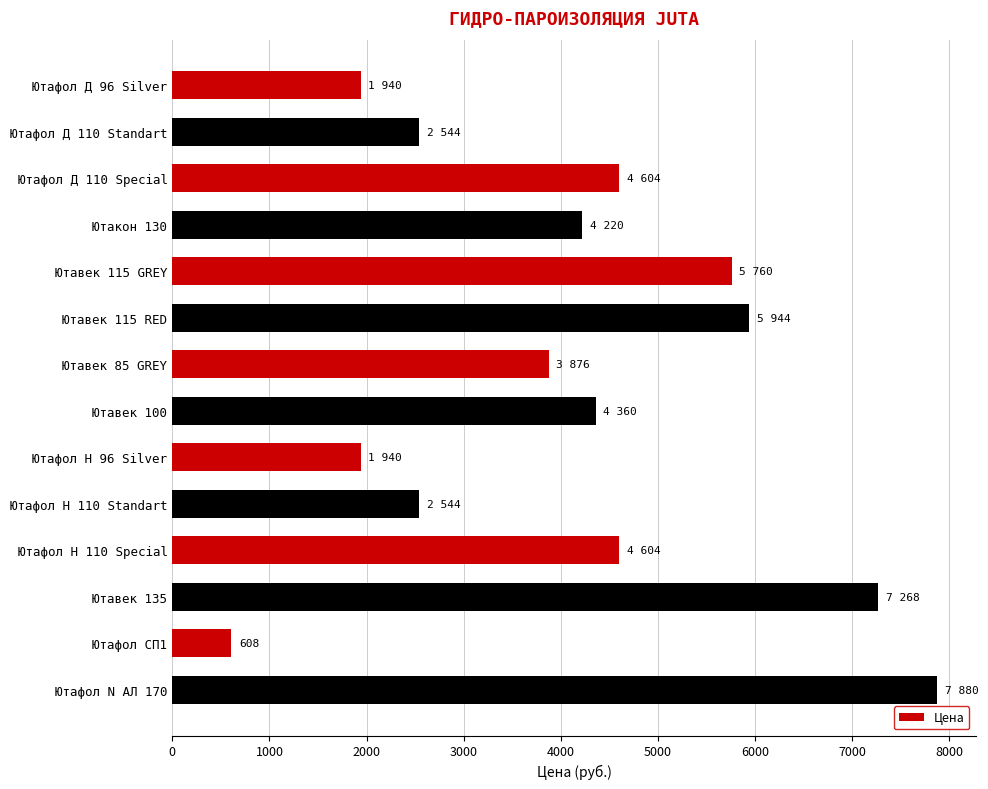

What is the maximum value shown in the chart?

7880